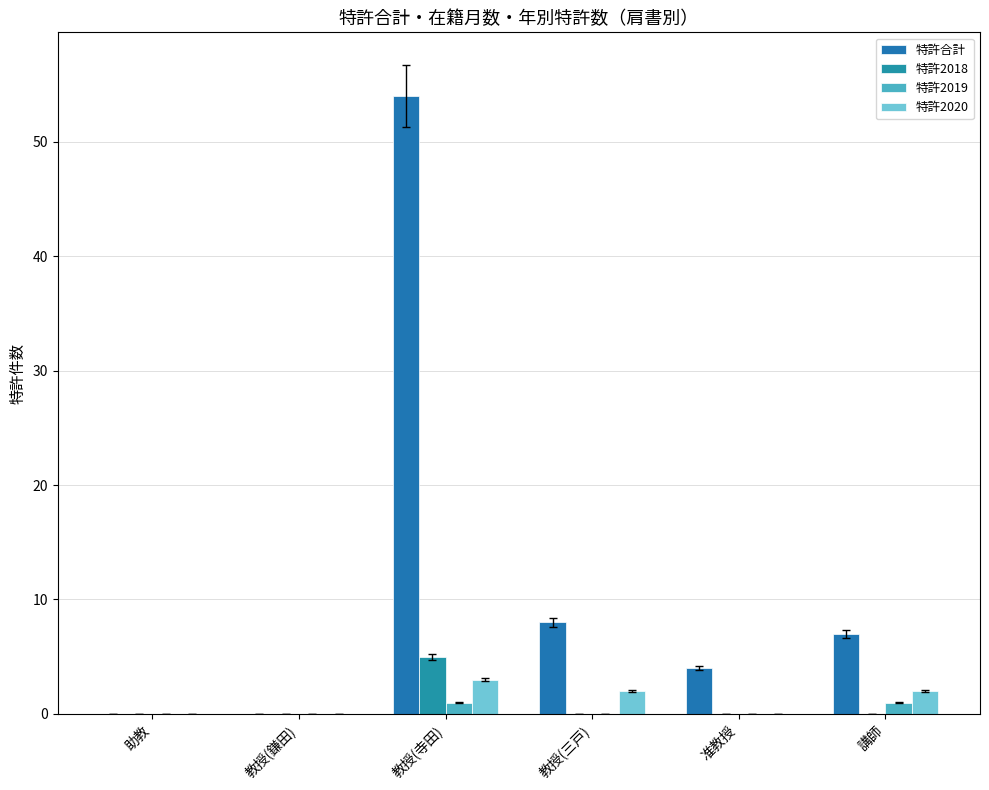

What is the average value of the 特許合計 series?

12